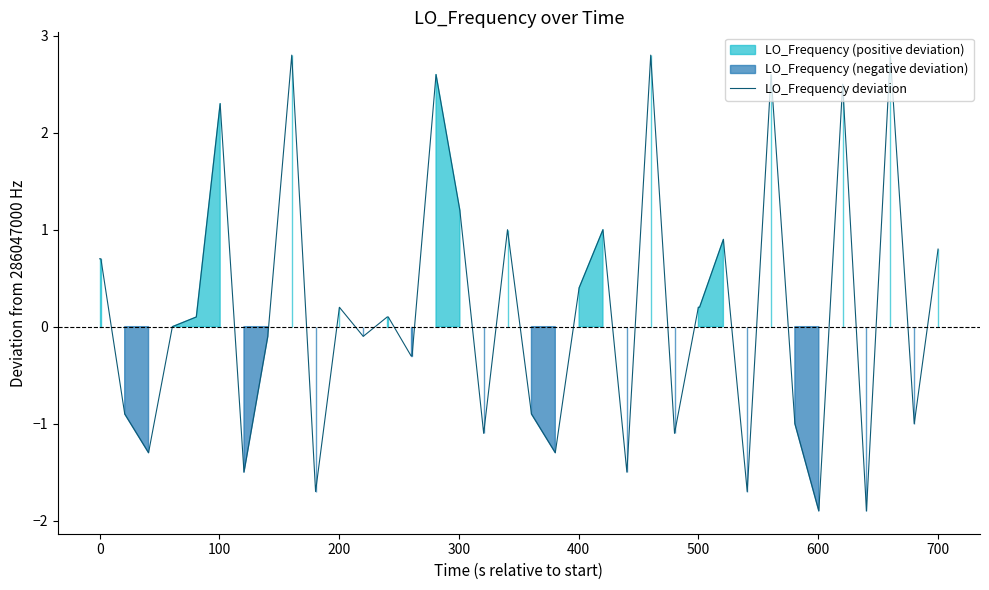

How many lines are shown in the chart?

1